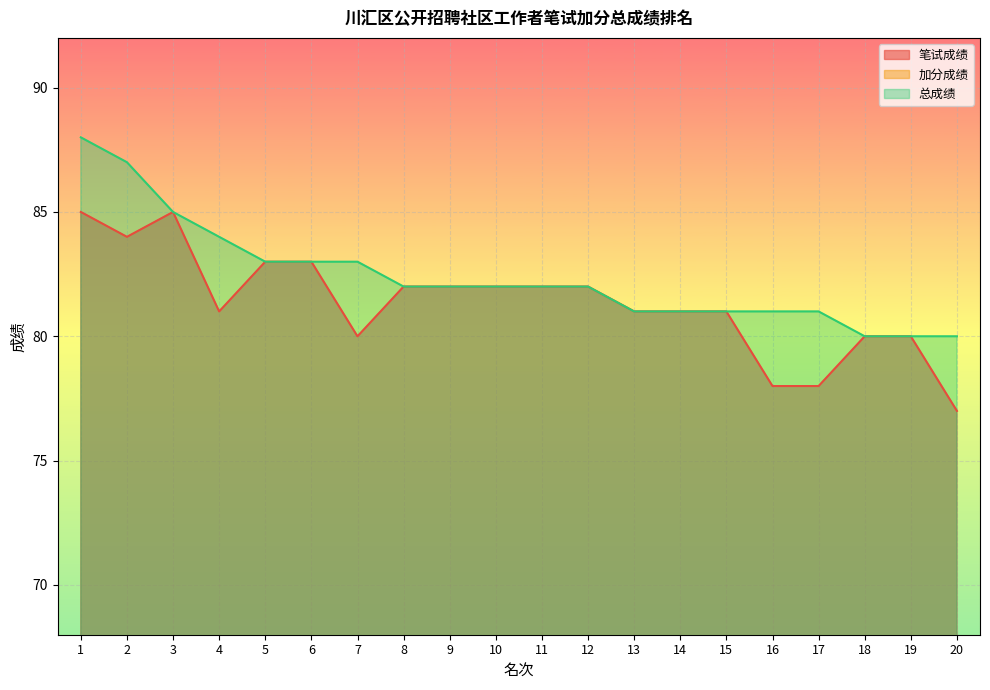

True or false: 笔试成绩 has more than 2 interior local peaks.

False